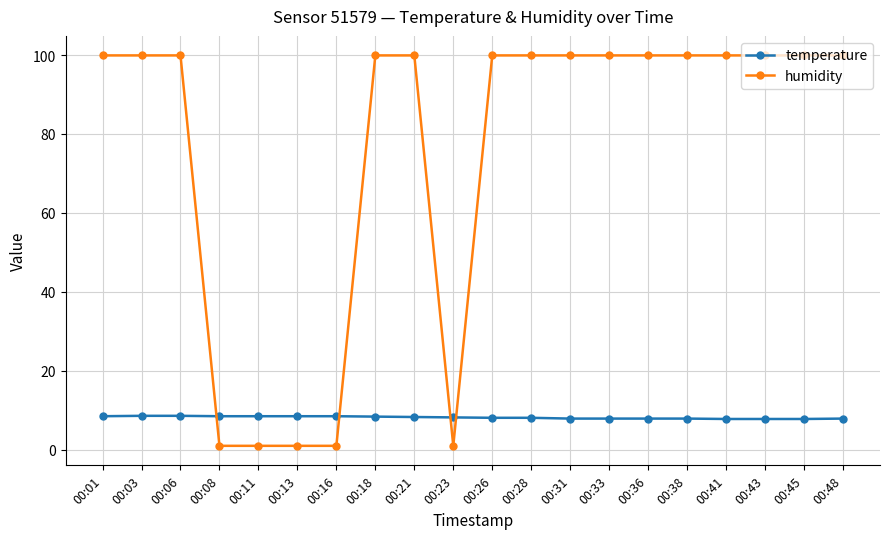

List the series in order of their overall mean, lowest first.

temperature, humidity